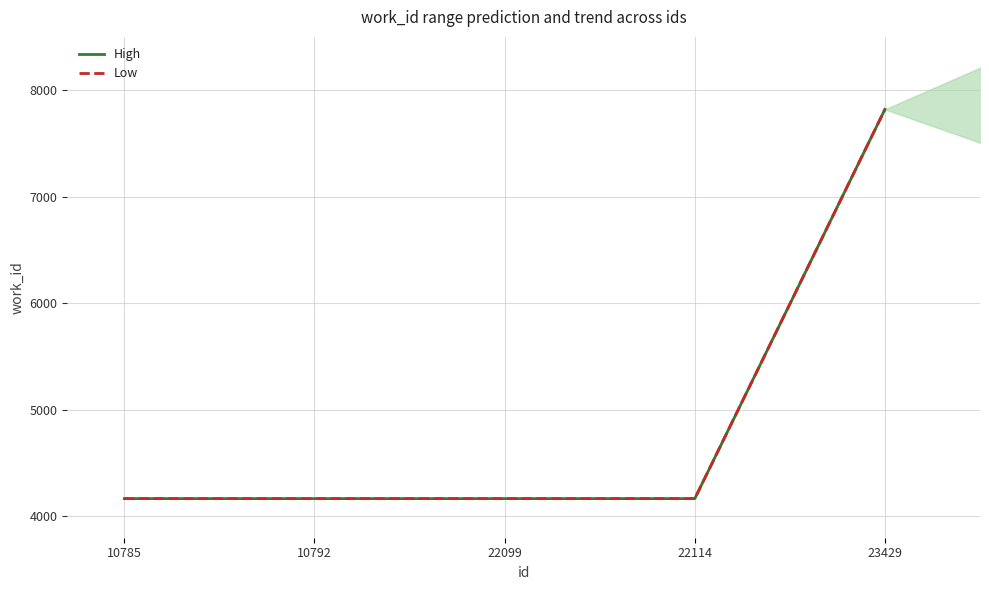

Between 10785 and 23429, which series saw the biggest shift?

High